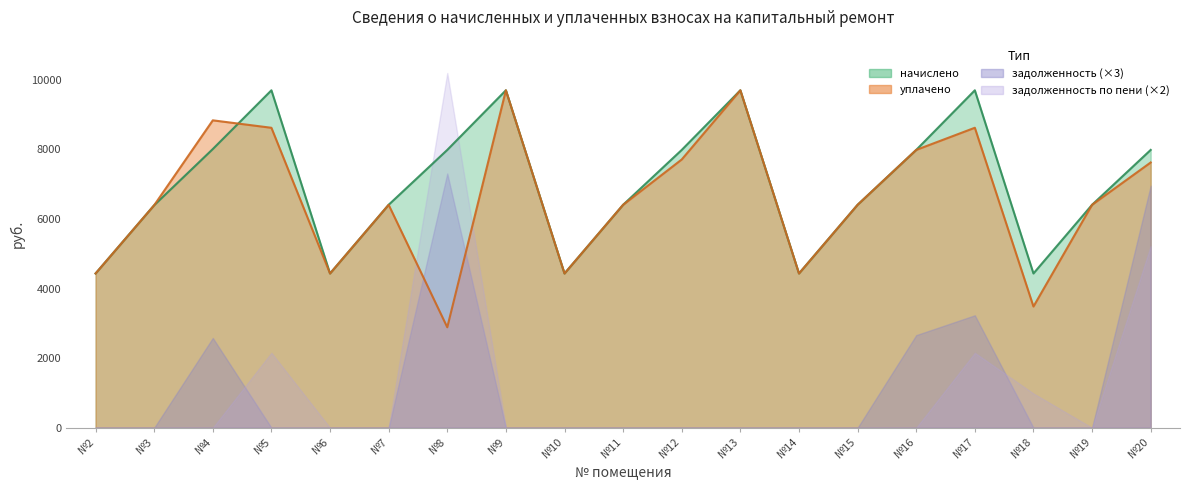

Rank the series at №10 from highest to lowest value.

начислено, уплачено